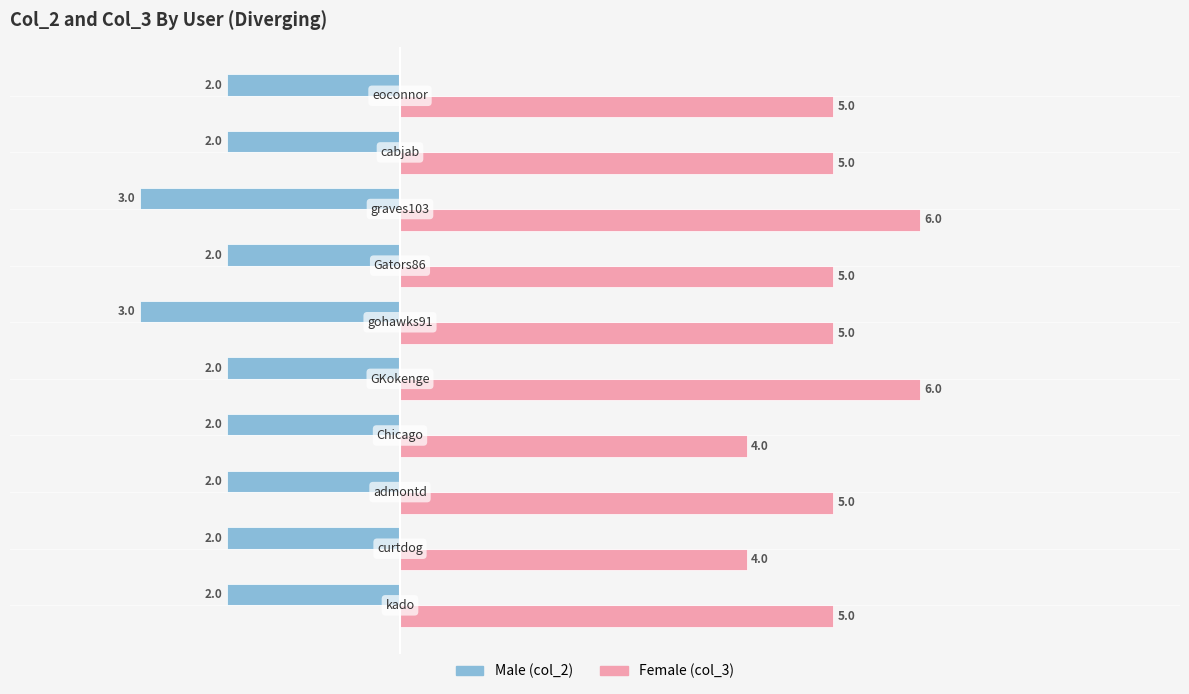

What is the smallest value displayed?

-3